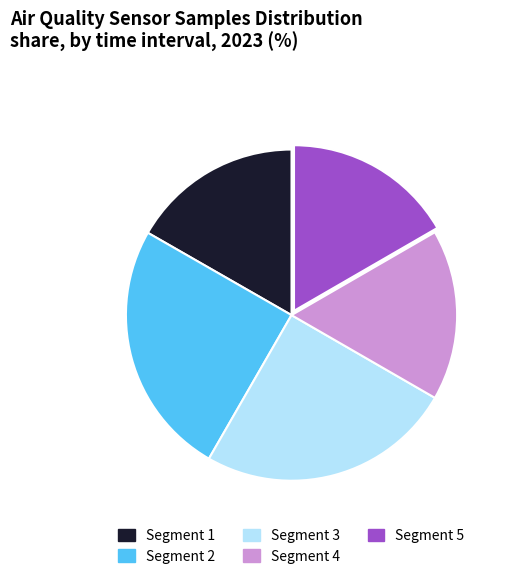

Does any single category account for the majority?

No